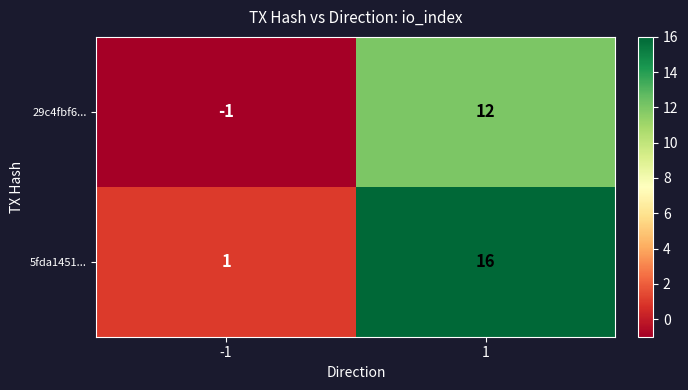

What is the spread (max minus min) of values at 1?

4